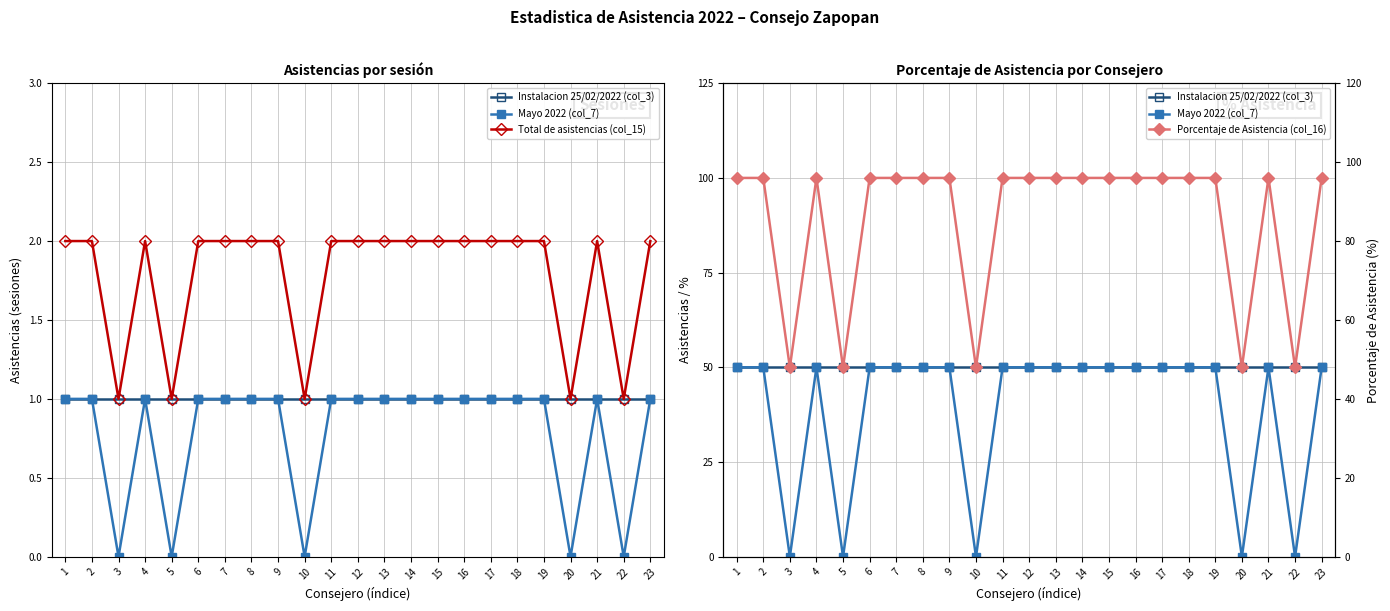

Reading left to right, list all the values displayed in this chart.

Instalacion 25/02/2022 (col_3): 1=1	2=1	3=1	4=1	5=1	6=1	7=1	8=1	9=1	10=1	11=1	12=1	13=1	14=1	15=1	16=1	17=1	18=1	19=1	20=1	21=1	22=1	23=1
Mayo 2022 (col_7): 1=1	2=1	3=0	4=1	5=0	6=1	7=1	8=1	9=1	10=0	11=1	12=1	13=1	14=1	15=1	16=1	17=1	18=1	19=1	20=0	21=1	22=0	23=1
Total de asistencias (col_15): 1=2	2=2	3=1	4=2	5=1	6=2	7=2	8=2	9=2	10=1	11=2	12=2	13=2	14=2	15=2	16=2	17=2	18=2	19=2	20=1	21=2	22=1	23=2
Porcentaje de Asistencia (col_16): 1=2	2=2	3=1	4=2	5=1	6=2	7=2	8=2	9=2	10=1	11=2	12=2	13=2	14=2	15=2	16=2	17=2	18=2	19=2	20=1	21=2	22=1	23=2